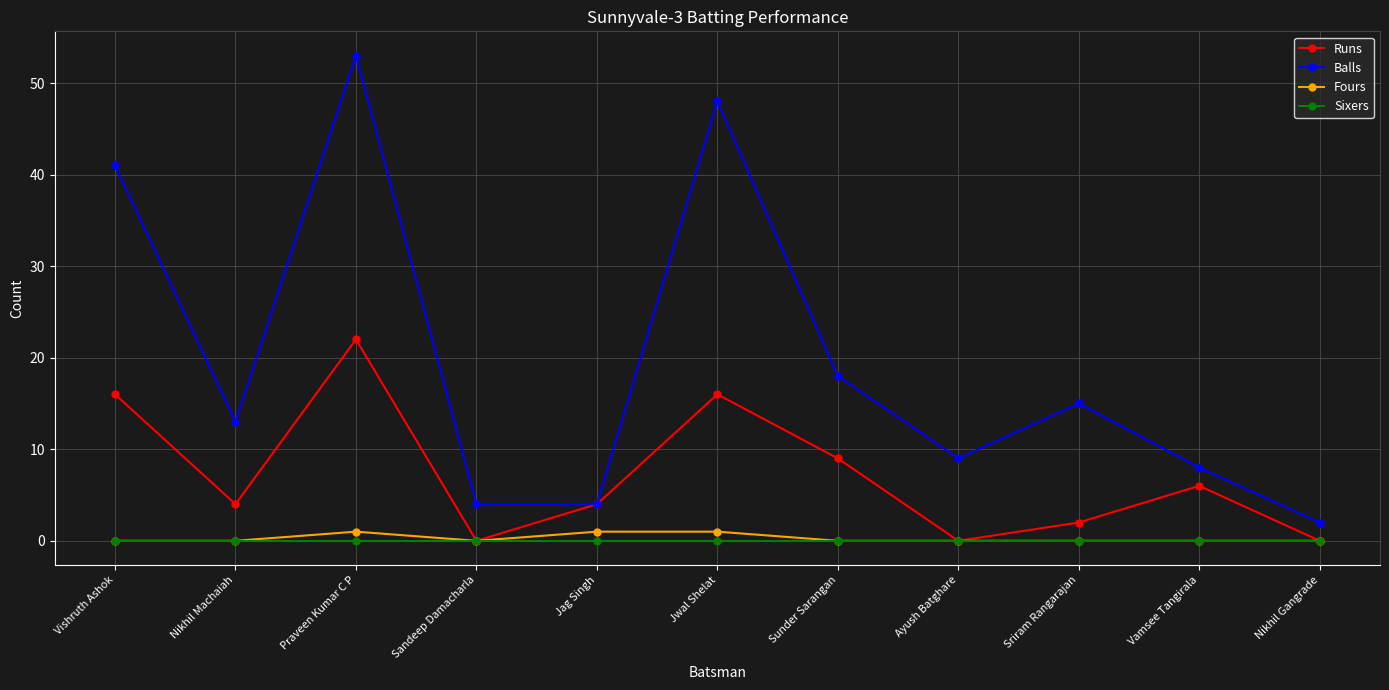

What is the difference between the highest and lowest values at Ayush Batghare?

9